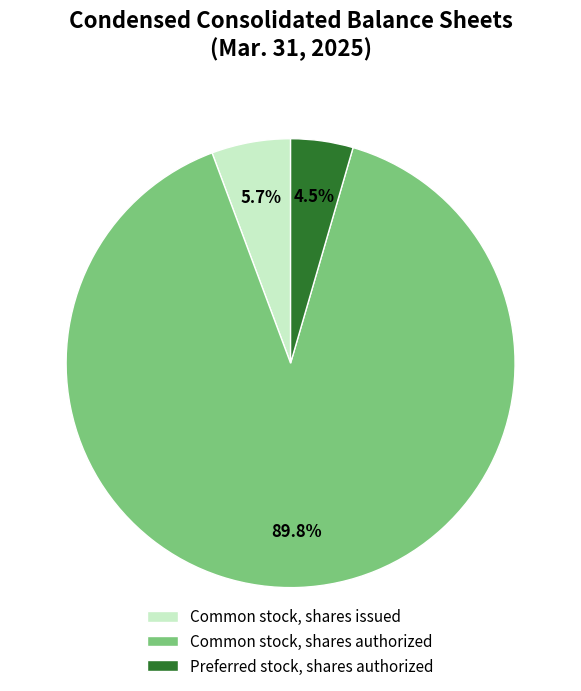

To the nearest percent, what is the difference between the Preferred stock, shares authorized and Common stock, shares issued slice percentages?

1%